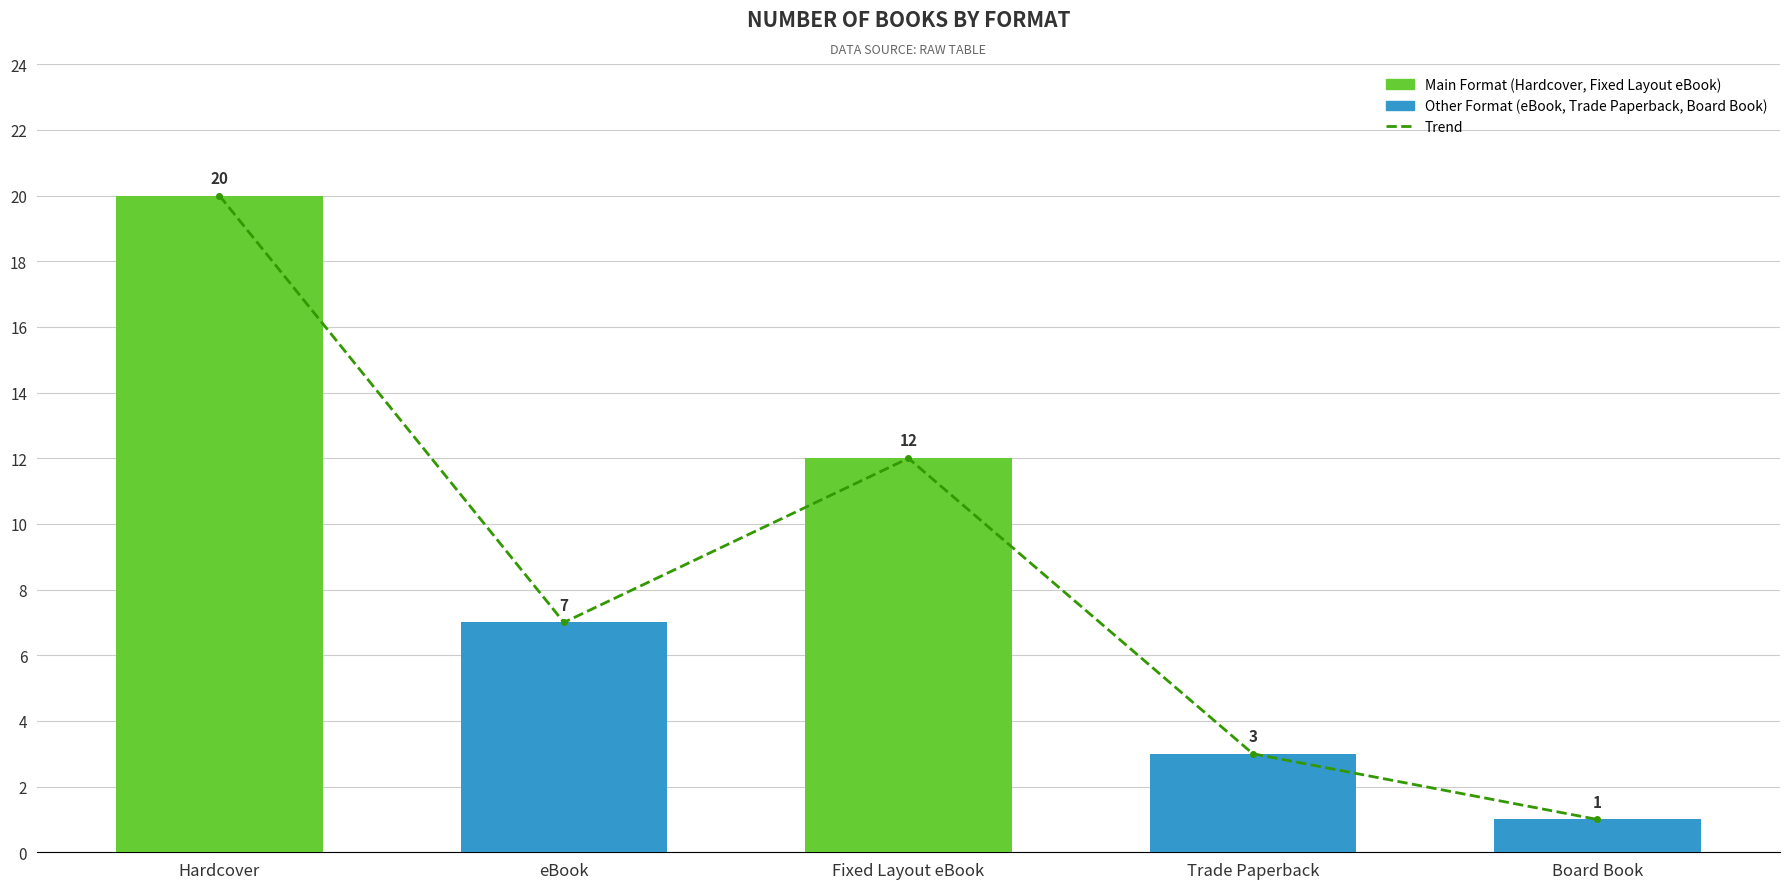

List the labels in order of value, smallest first.

Board Book, Trade Paperback, eBook, Fixed Layout eBook, Hardcover